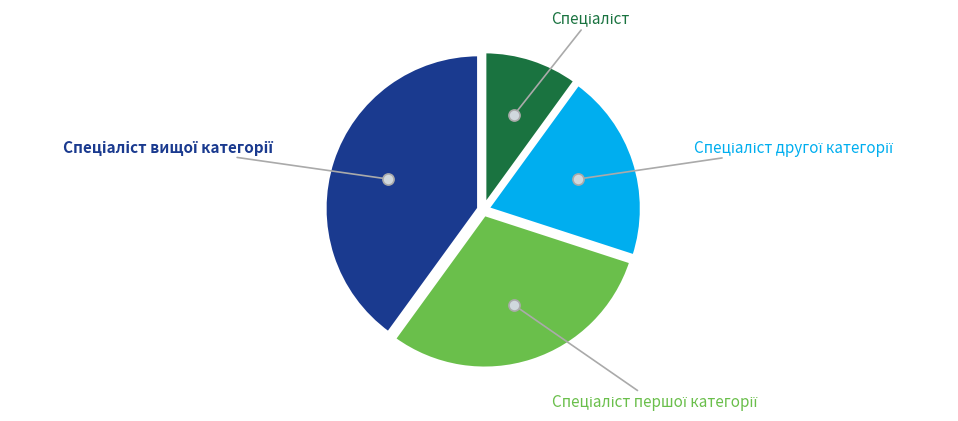

Is there any slice that represents more than half of the pie?

No